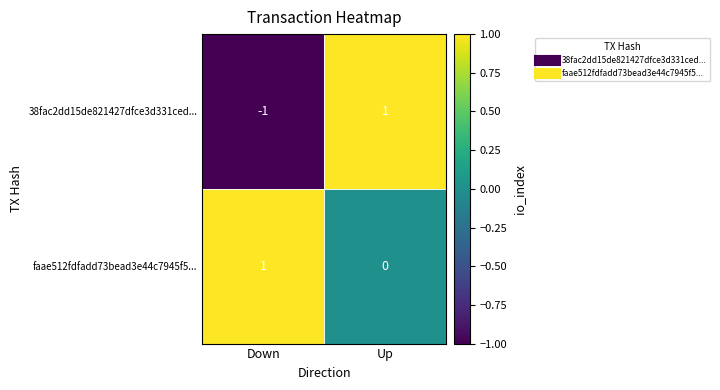

Which series changed the most between Down and Up?

38fac2dd15de821427dfce3d331ced...